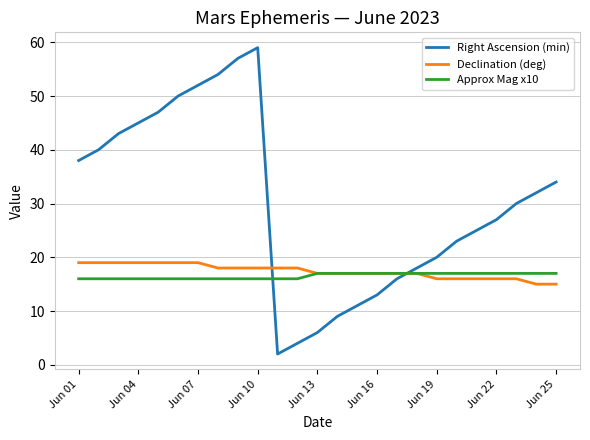

Which series has the widest spread of values?

Right Ascension (min)